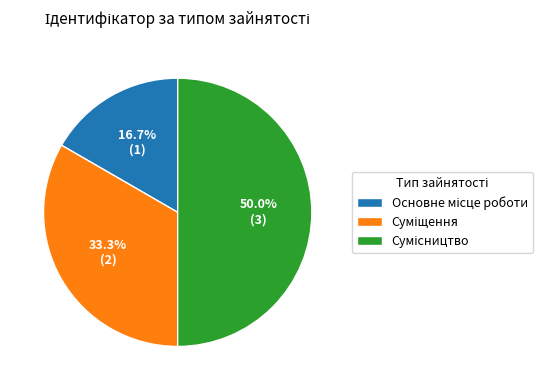

What percentage is the Основне місце роботи slice, to the nearest percent?

17%